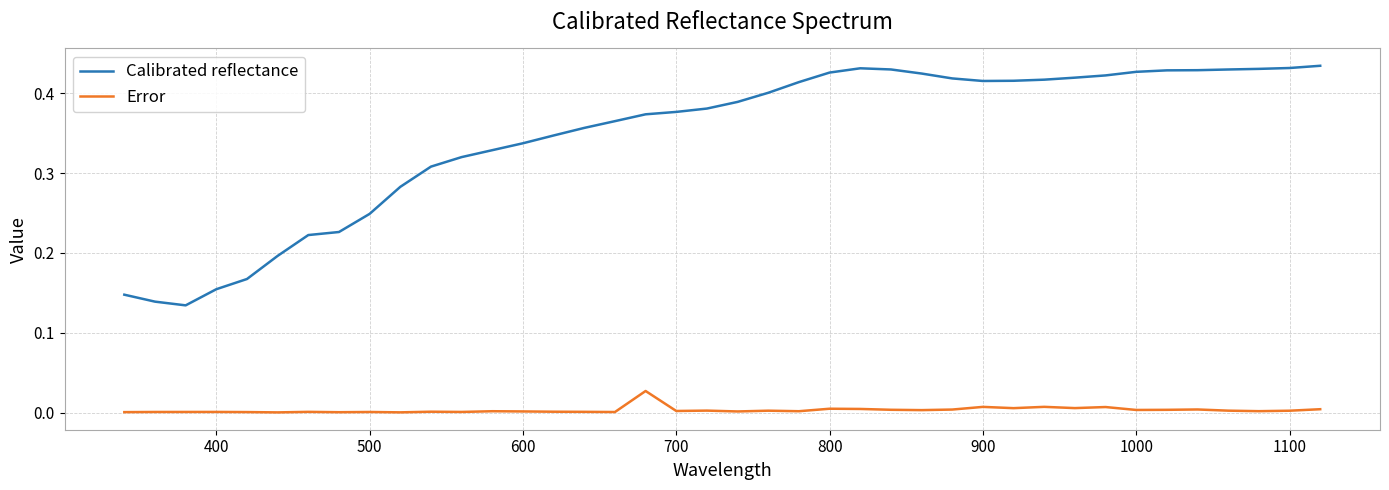

True or false: Calibrated reflectance and Error intersect in this chart.

False